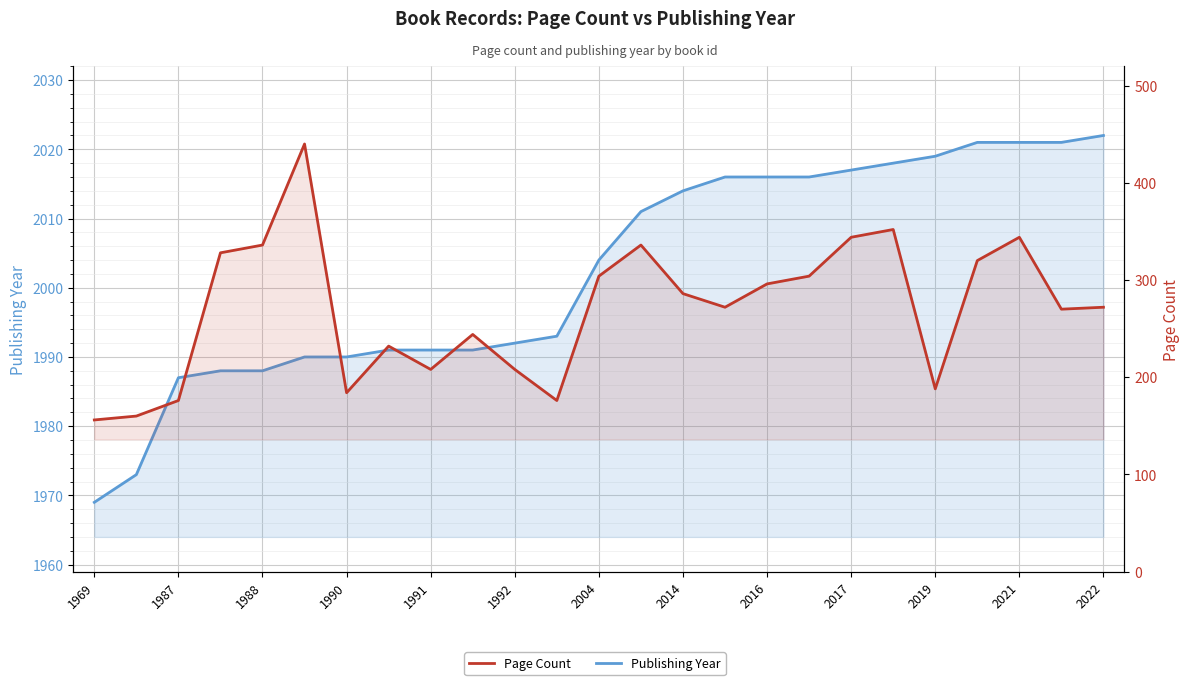

True or false: Page Count has more than 0 interior local peaks.

True